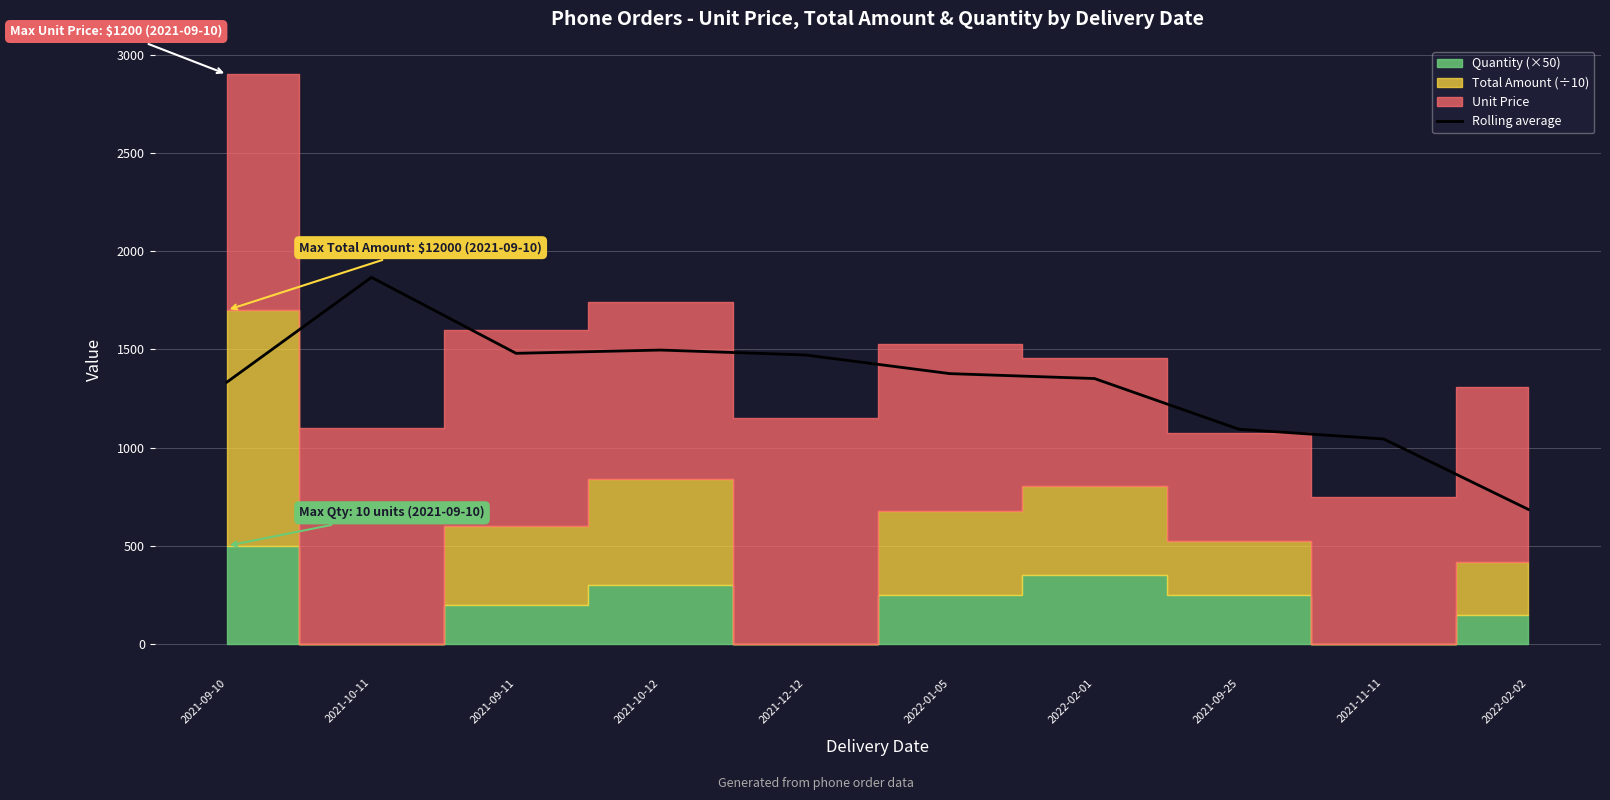

List the labels in order of value, smallest first.

2022-02-02, 2021-11-11, 2021-09-25, 2021-09-10, 2022-02-01, 2022-01-05, 2021-12-12, 2021-09-11, 2021-10-12, 2021-10-11